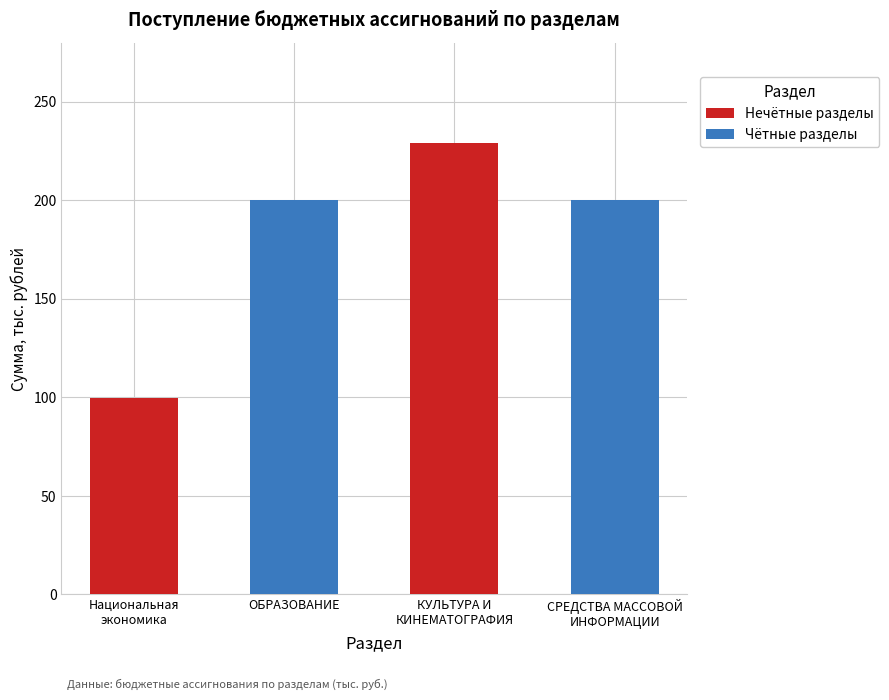

What is the greatest value displayed?

229.0